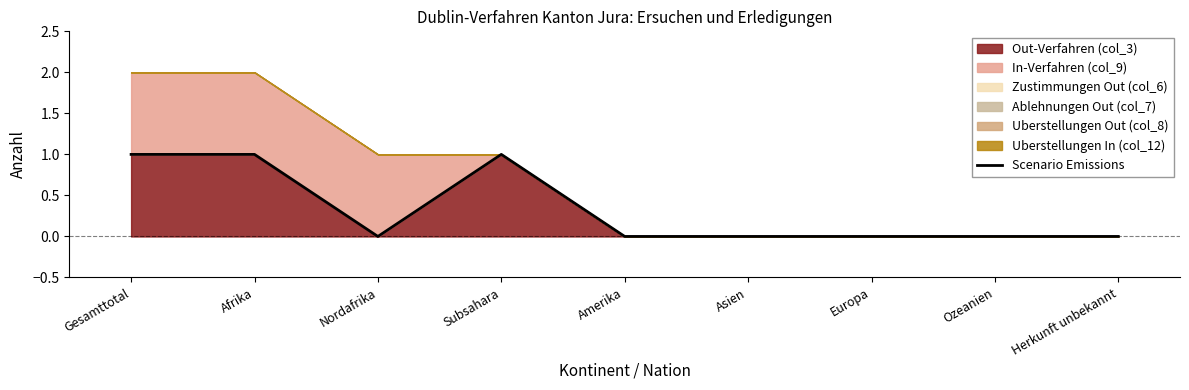

The value of Out-Verfahren (col_3) at Nordafrika is 1. True or false?

False